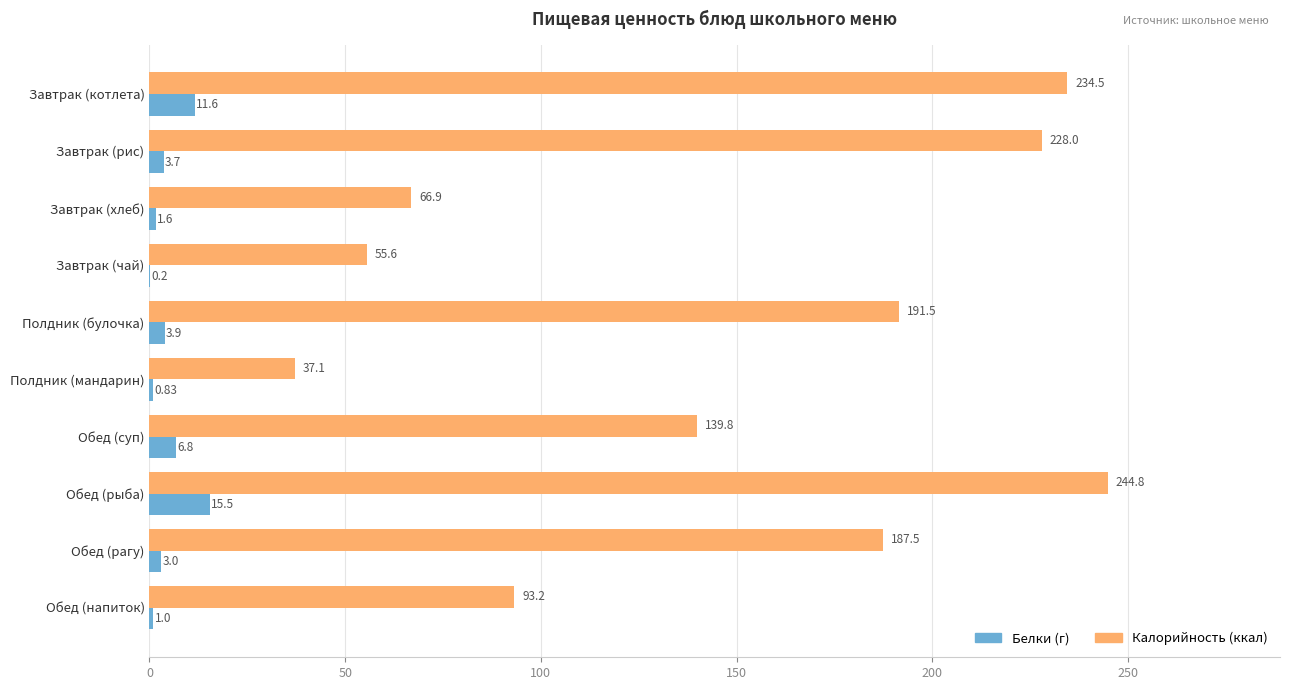

Count the number of data series in this chart.

2